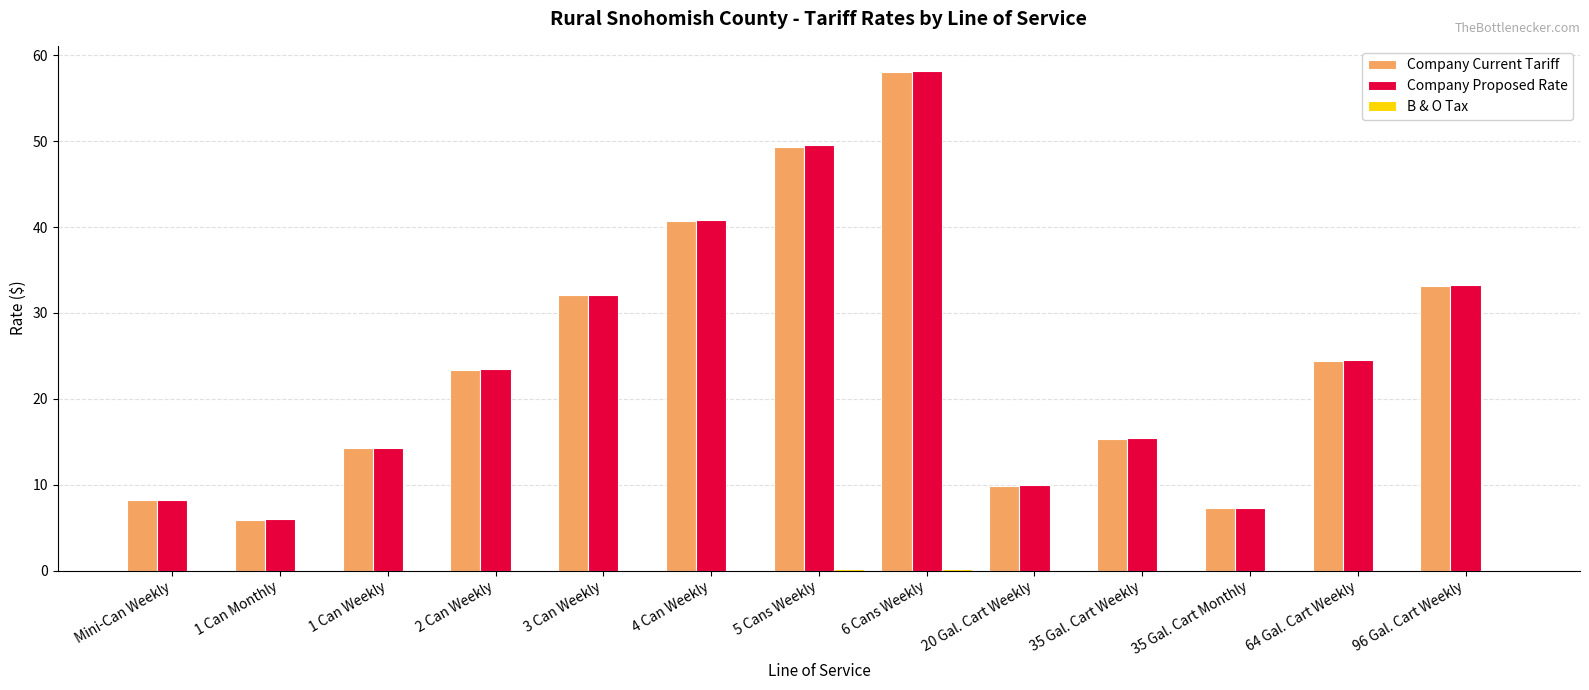

At which label is Company Proposed Rate closest to 32?

3 Can Weekly